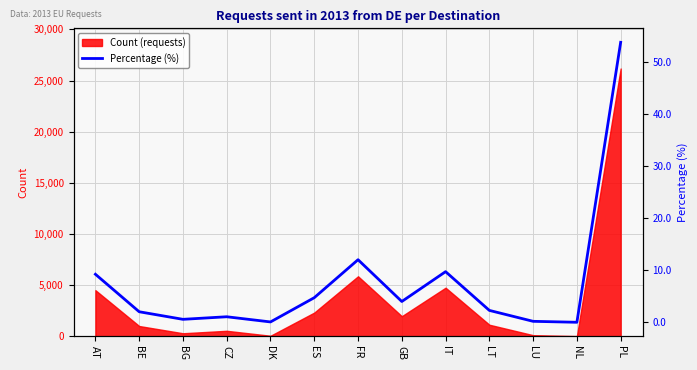

True or false: there are more than 0 points higher than both neighbors.

True